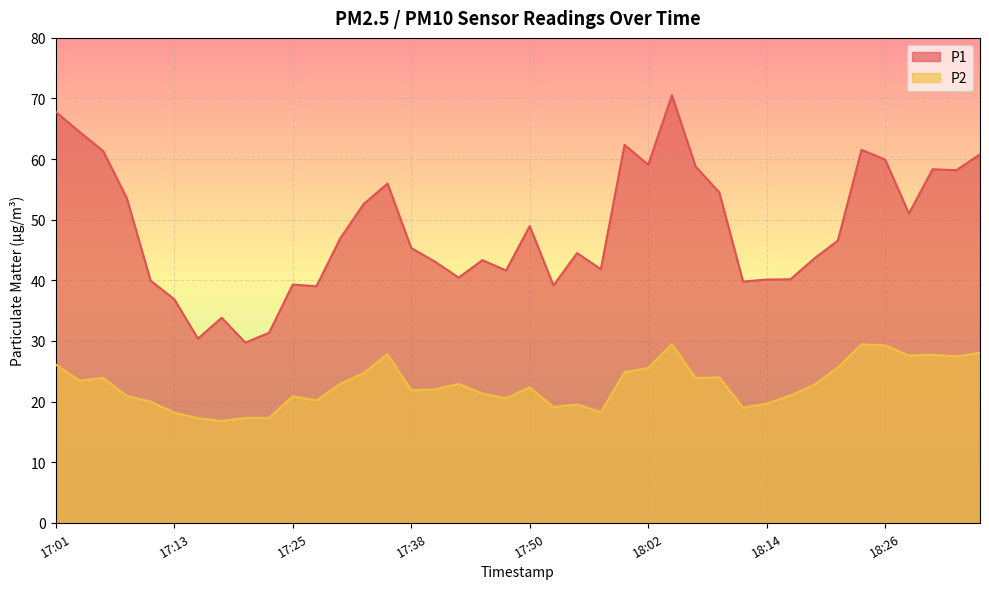

How many data points in P2 are above 22?

21